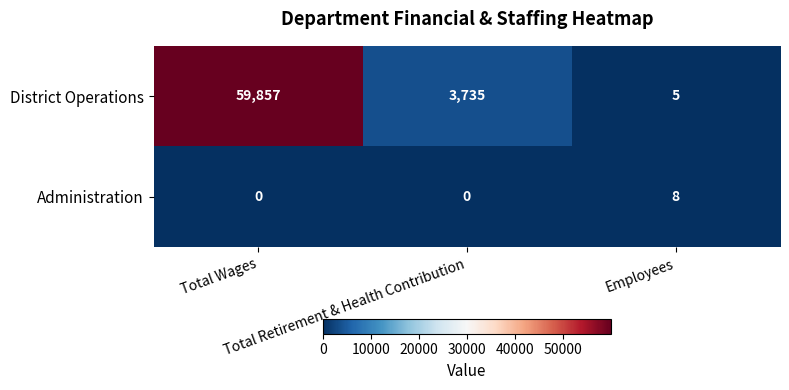

Which series has the widest spread of values?

District Operations